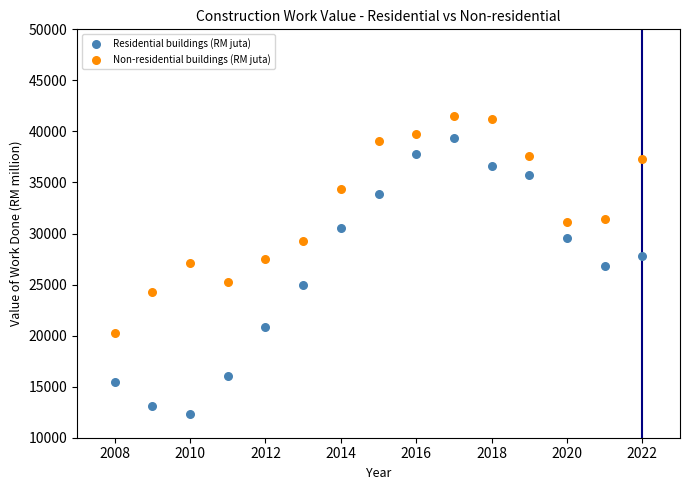

What is the X range (max minus min) for the scatter plot?

14.0